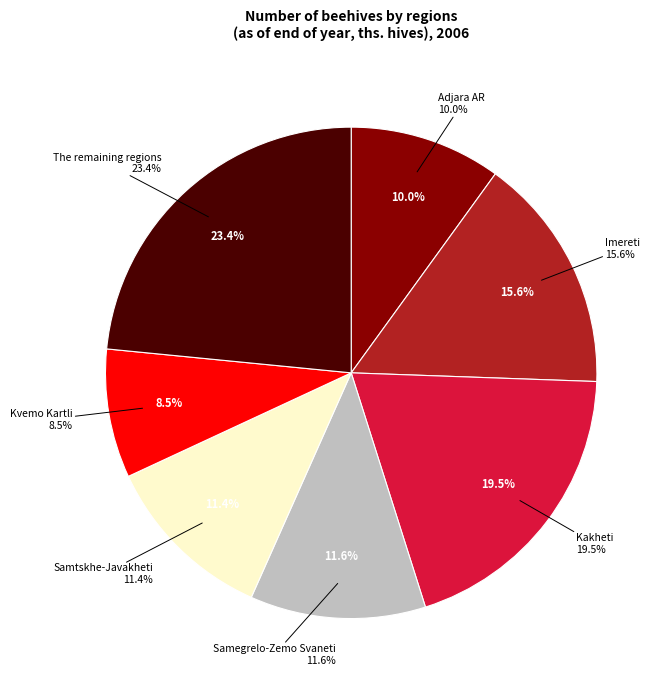

How many slices are in this pie chart?

7